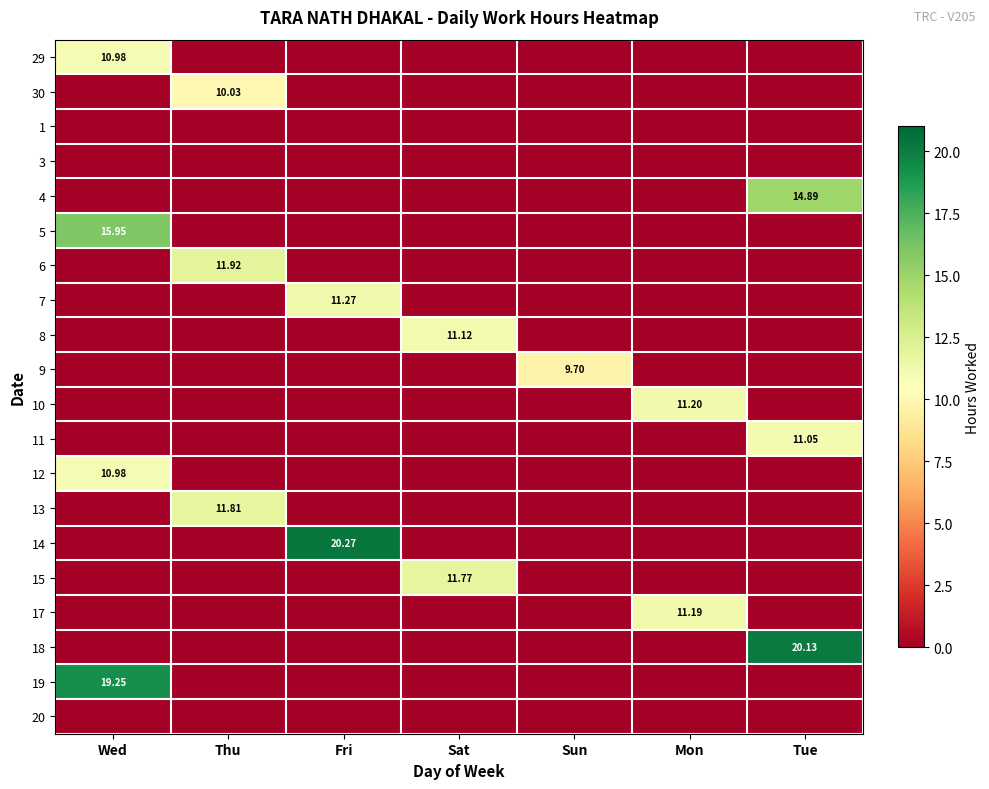

At which category does the chart reach its peak across all series?

Fri